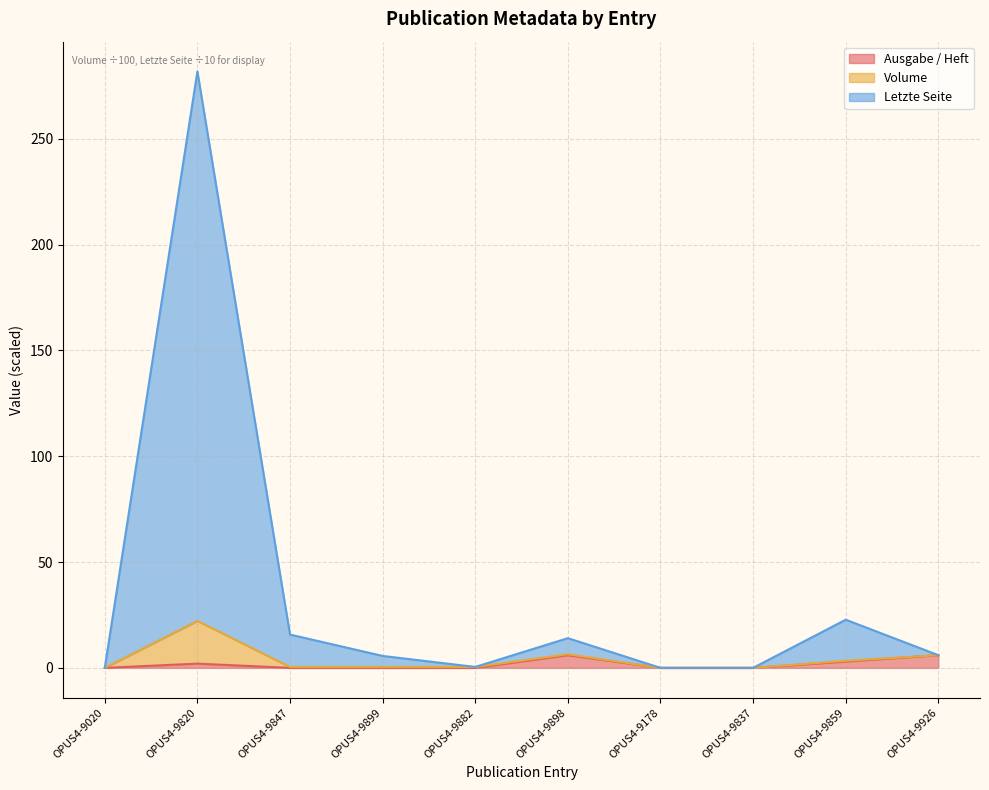

True or false: Ausgabe / Heft and Volume intersect in this chart.

False